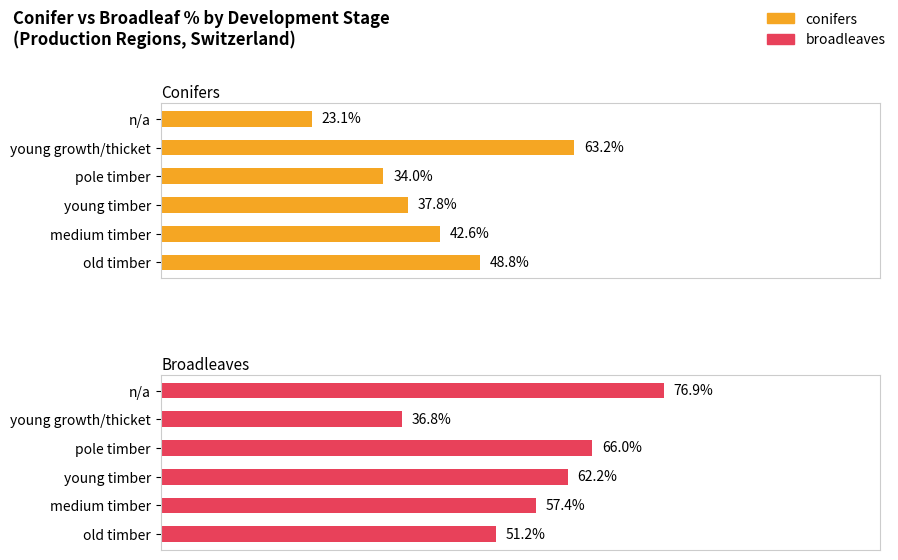

What is the sum of the broadleaves values at medium timber and old timber?

108.6